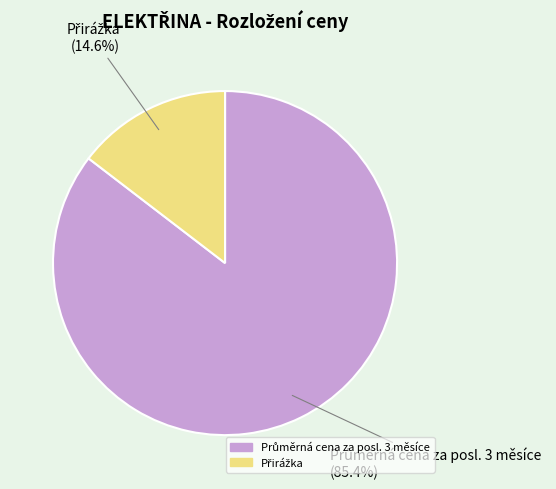

Does any single category account for the majority?

Yes